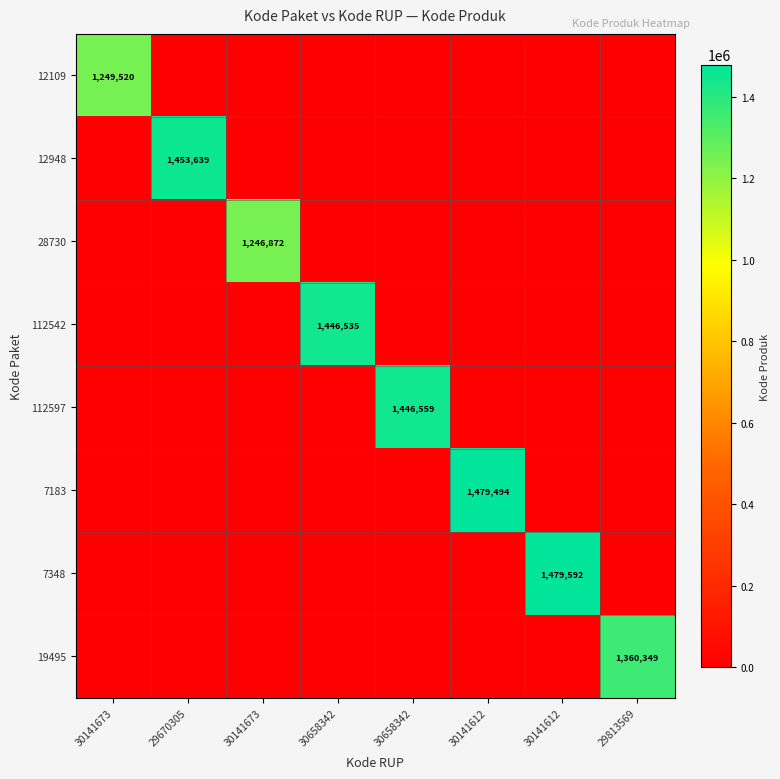

List the series in order of their peak value, lowest first.

28730, 12109, 19495, 112542, 112597, 12948, 7183, 7348